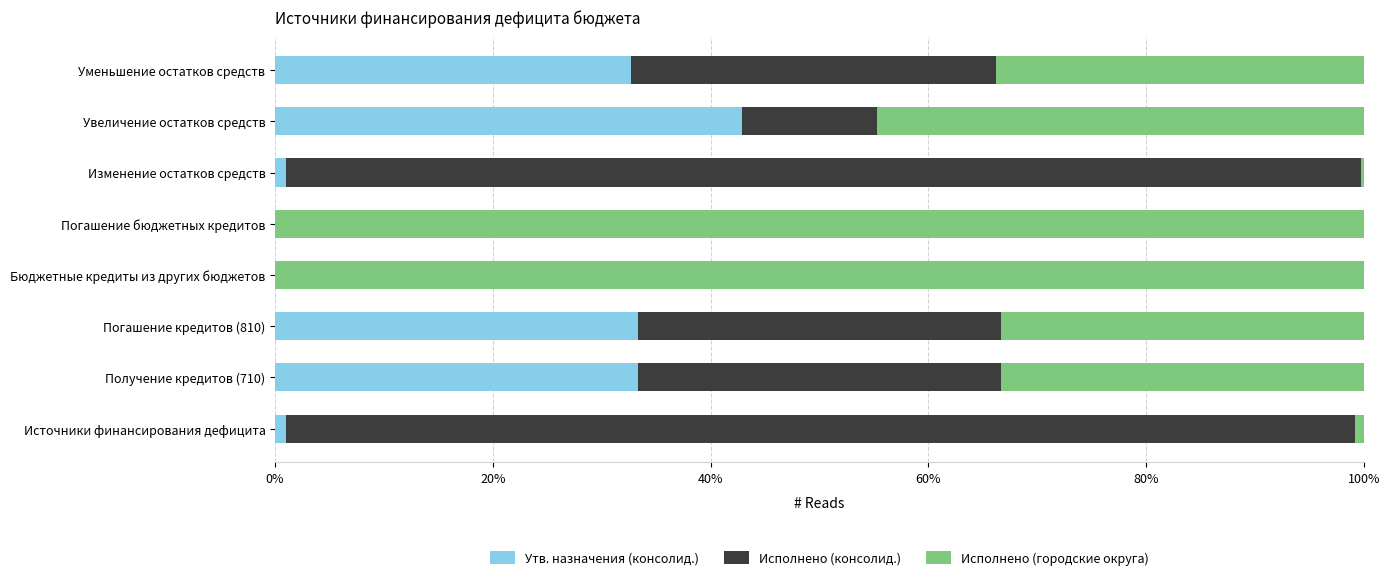

What is the highest value of the Утв. назначения (консолид.) series?

42.9